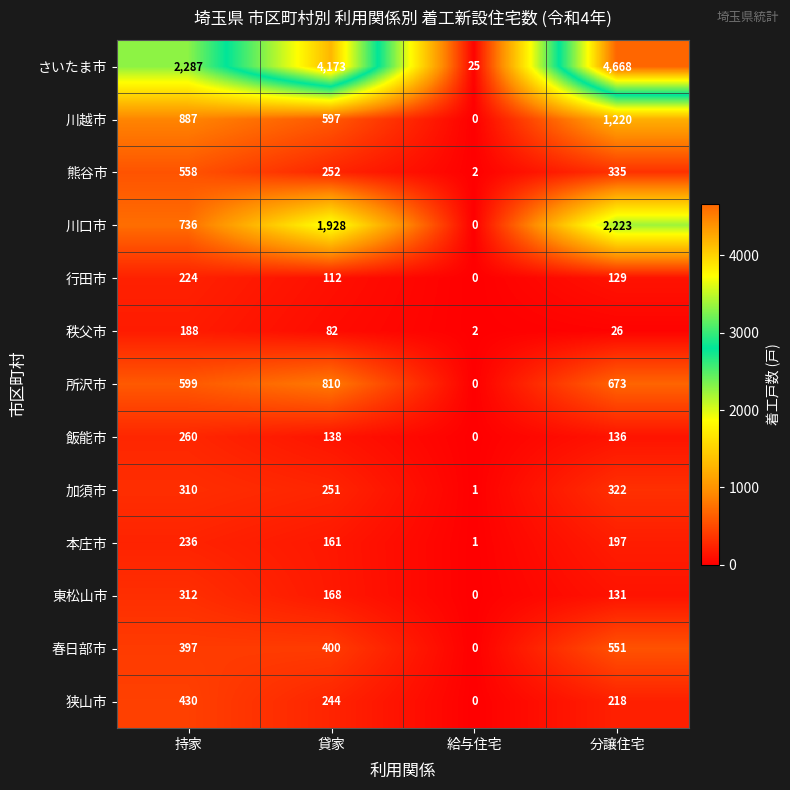

Rank the series at 分譲住宅 from lowest to highest value.

秩父市, 行田市, 東松山市, 飯能市, 本庄市, 狭山市, 加須市, 熊谷市, 春日部市, 所沢市, 川越市, 川口市, さいたま市